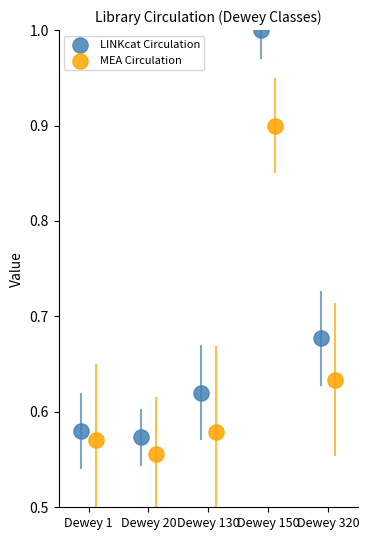

Which series has the widest spread of Y values?

LINKcat Circulation